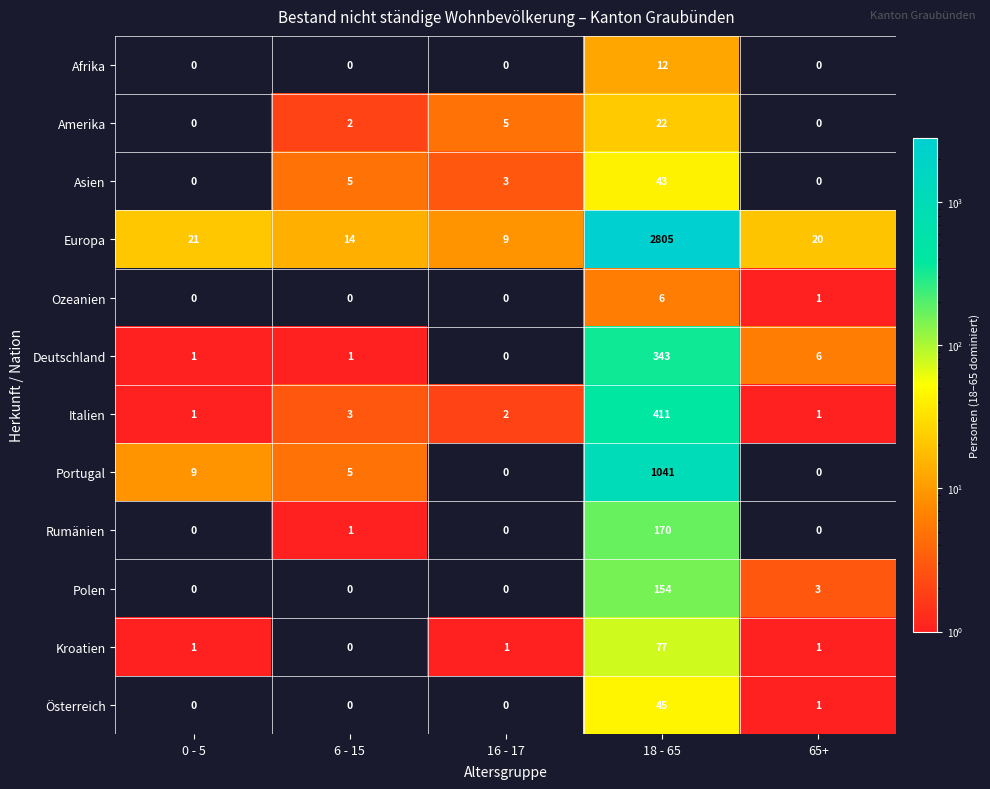

Which label corresponds to the largest value in the chart?

18 - 65